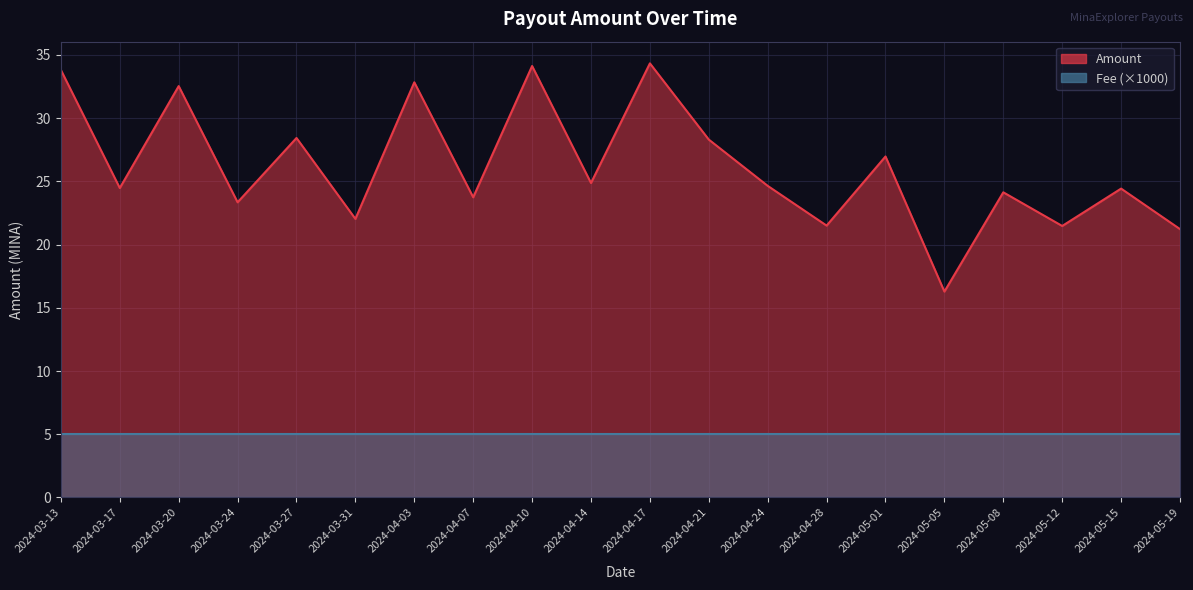

Read the value at 2024-04-10.

34.1